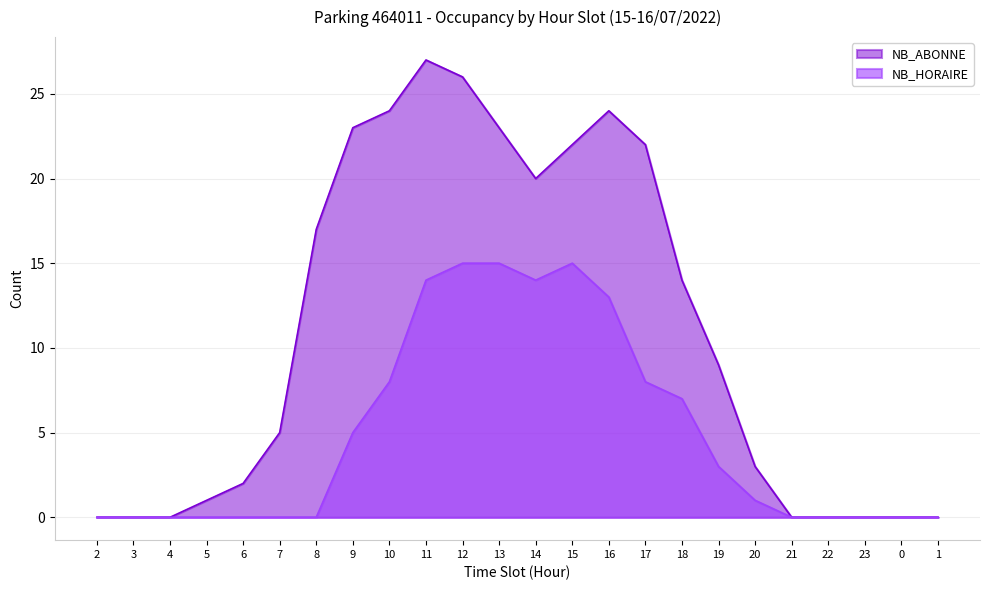

True or false: NB_ABONNE and NB_HORAIRE cross at least once.

False